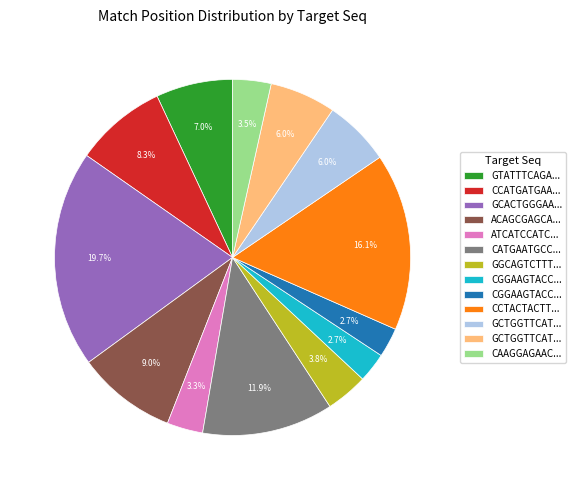

To the nearest percent, what is the difference between the largest and smallest slice percentages?

17%